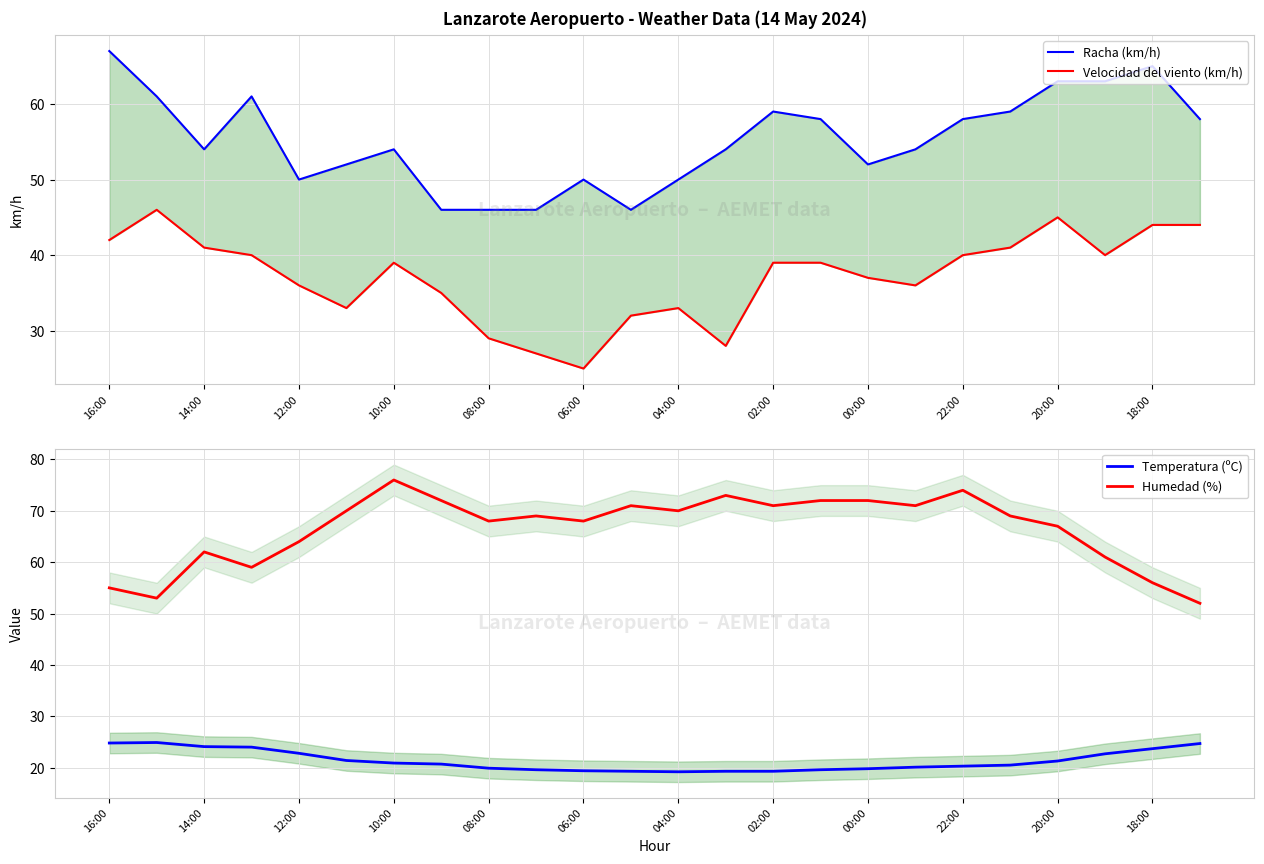

True or false: Humedad (%) and Temperatura (ºC) cross at least once.

False